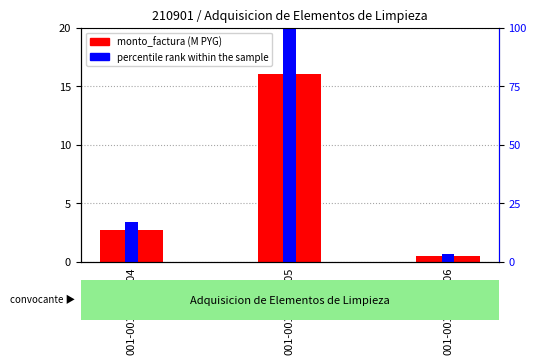

True or false: percentile rank within the sample has a value of 53.0 at 001-001-0000705.

False